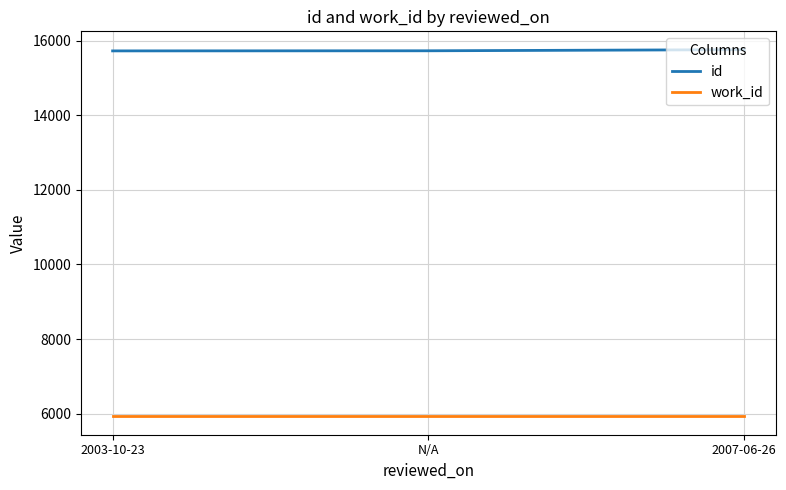

What is the difference between the id values at 2003-10-23 and N/A?

3